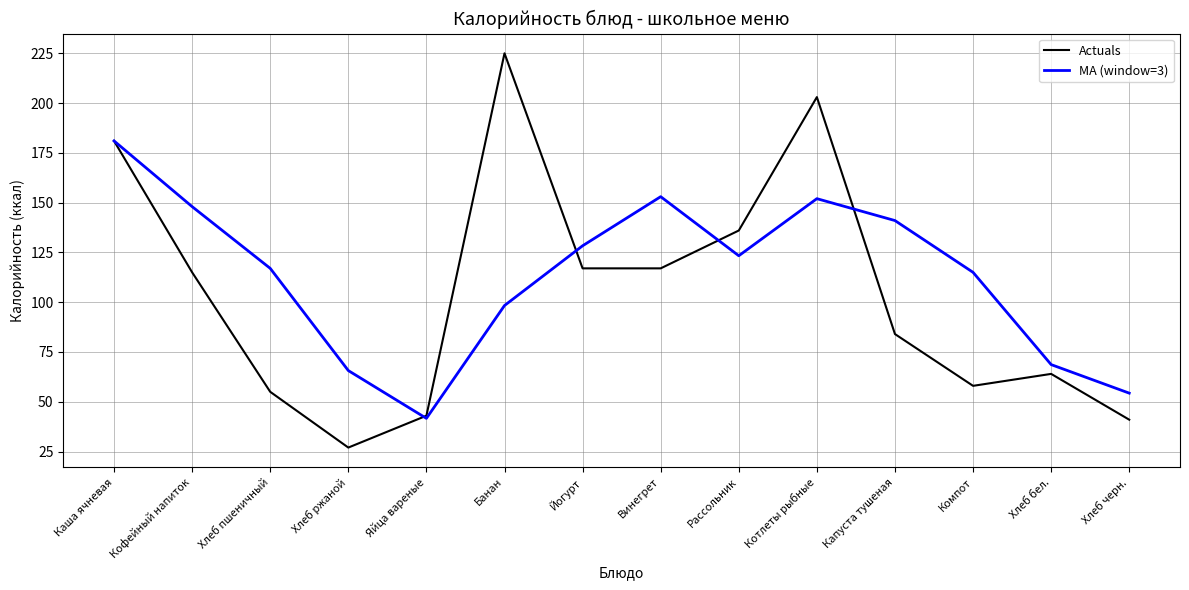

Which series ends up on top after the final intersection of MA (window=3) and Actuals?

MA (window=3)